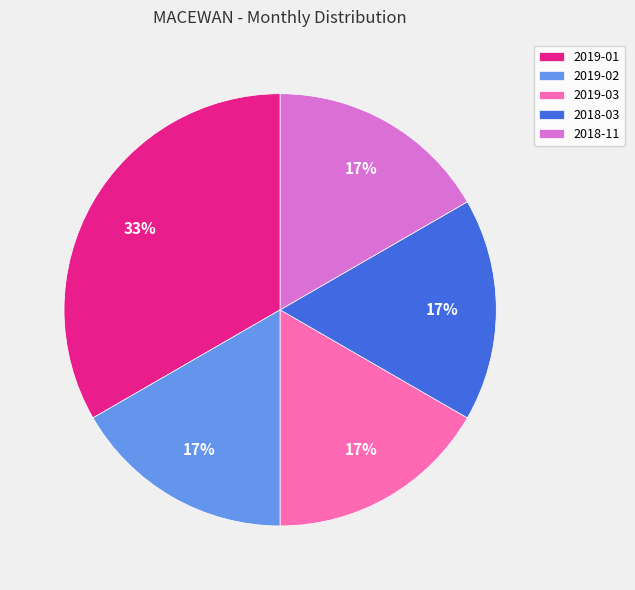

Does 2019-03 account for over 50% of the chart?

No